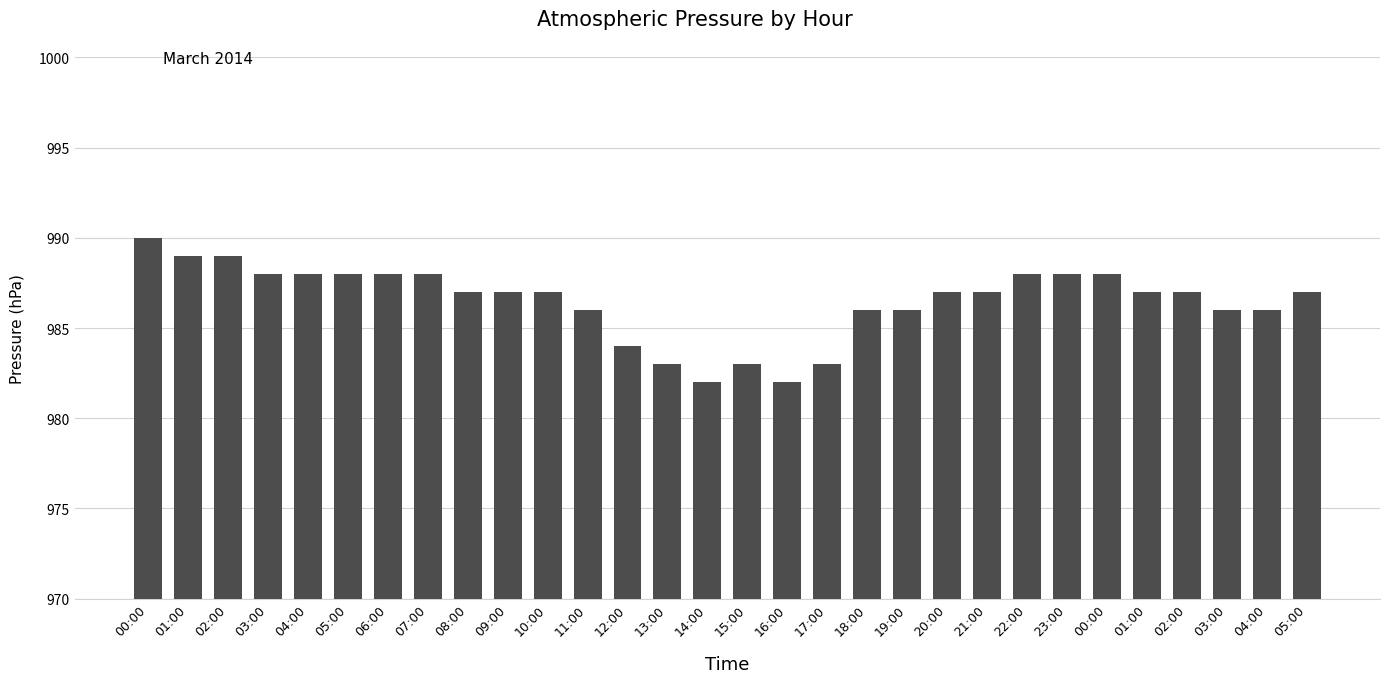

How many bars are there in total?

30